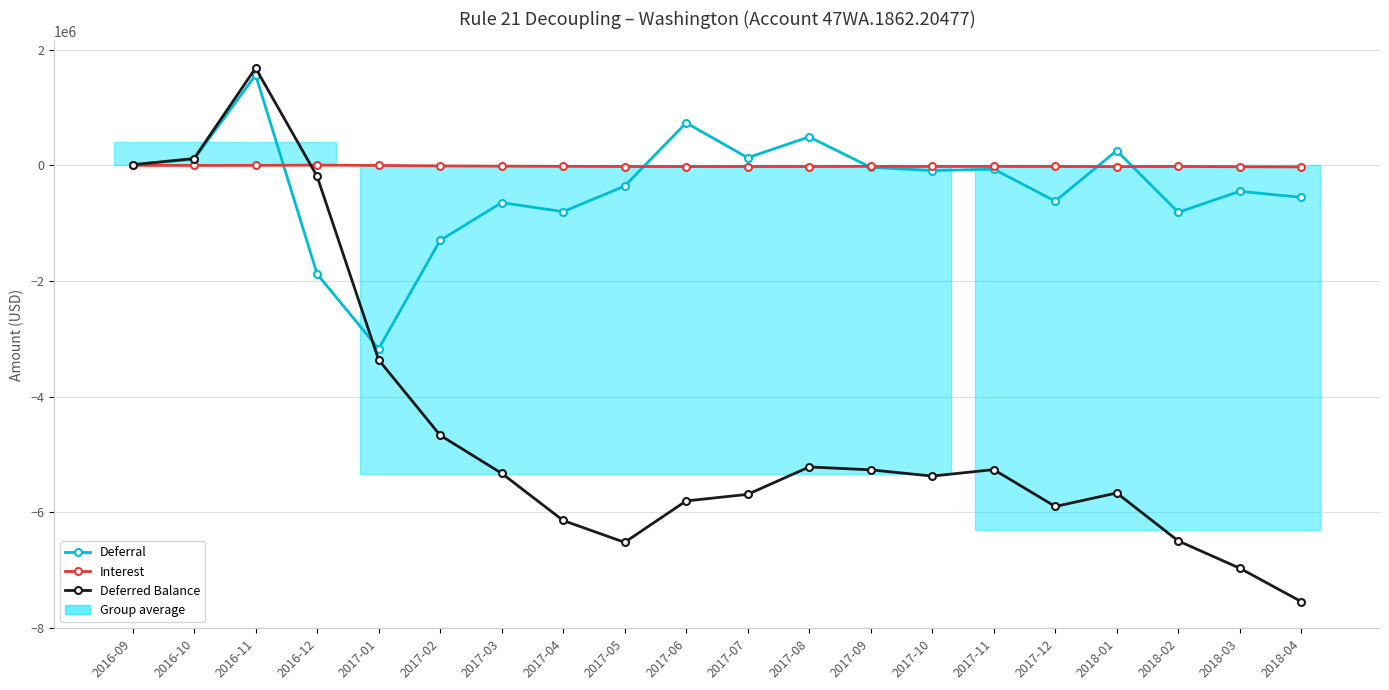

Which label corresponds to the largest value in the chart?

2016-11